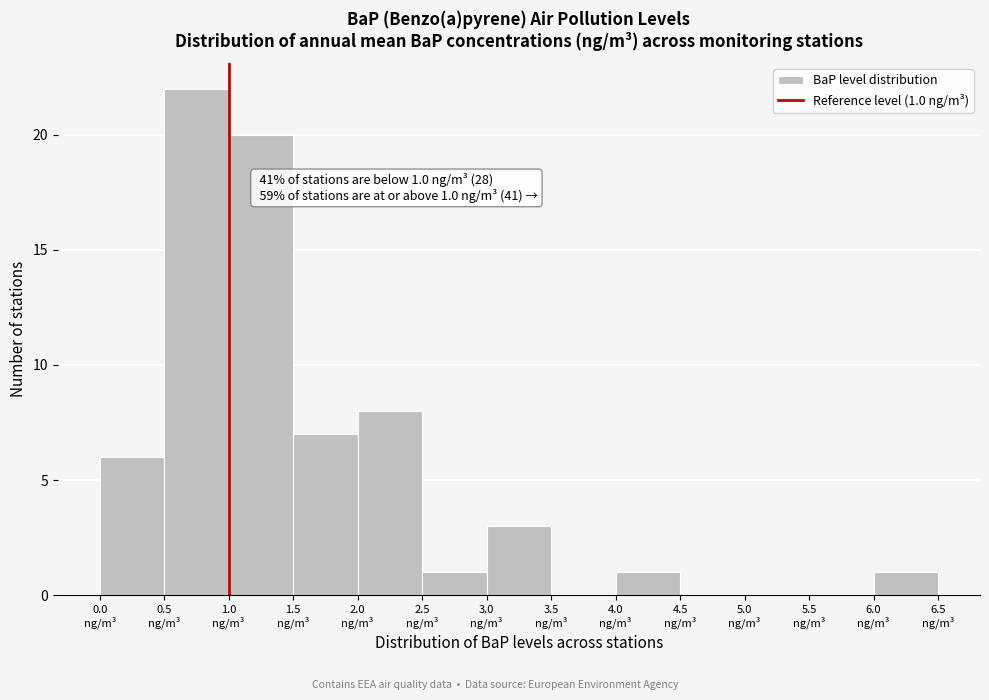

Which range on the x-axis has the tallest bar?

0.5 to 1.0